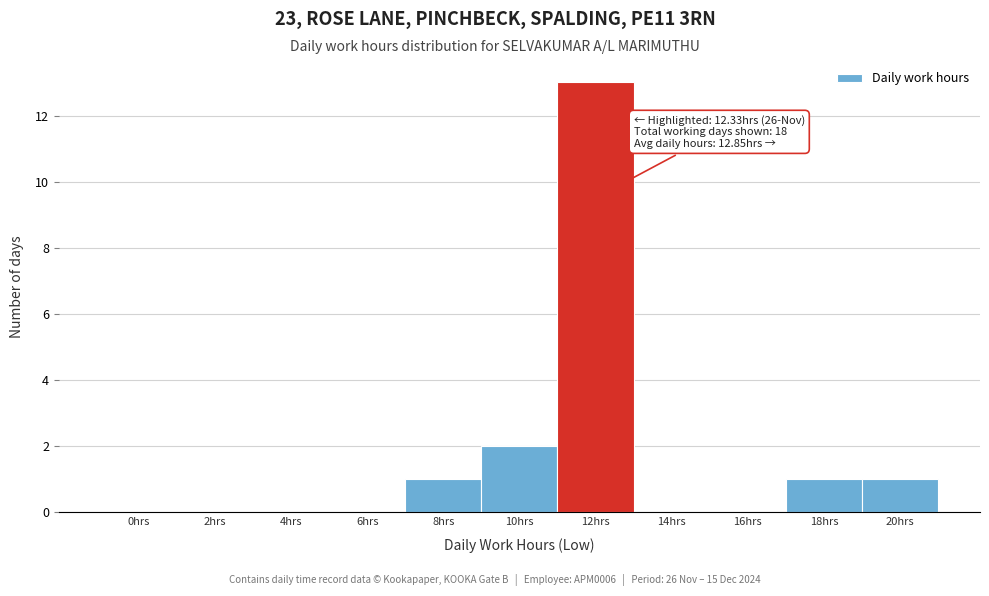

Reading left to right, list all the values displayed in this chart.

0hrs=0	2hrs=0	4hrs=0	6hrs=0	8hrs=1	10hrs=2	12hrs=13	14hrs=0	16hrs=0	18hrs=1	20hrs=1